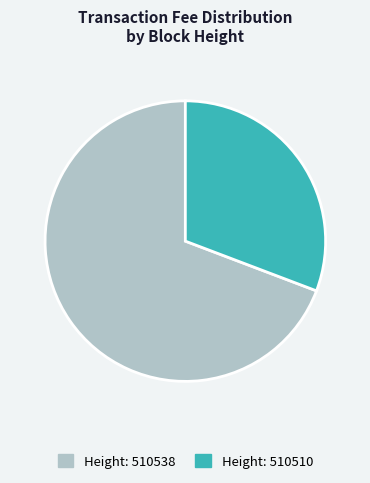

Does Height: 510510 account for over 50% of the chart?

No